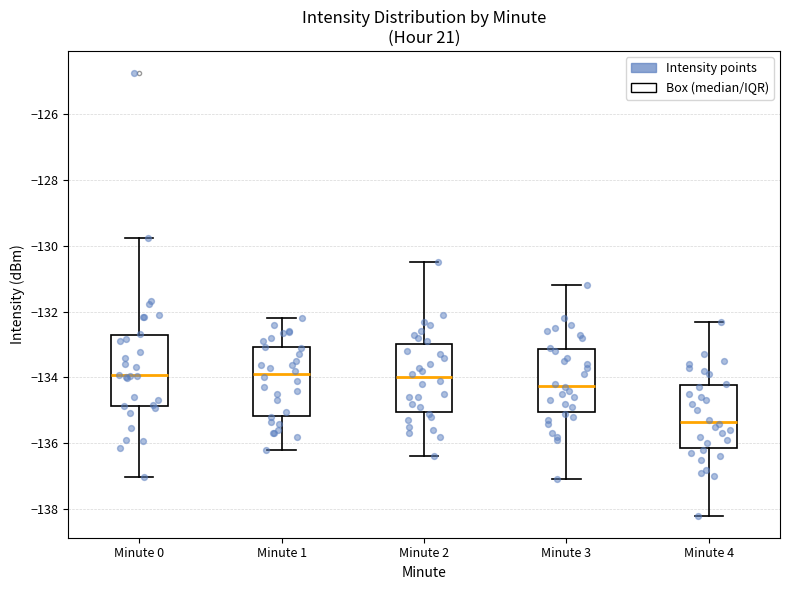

Which box's median line is the lowest?

Minute 4